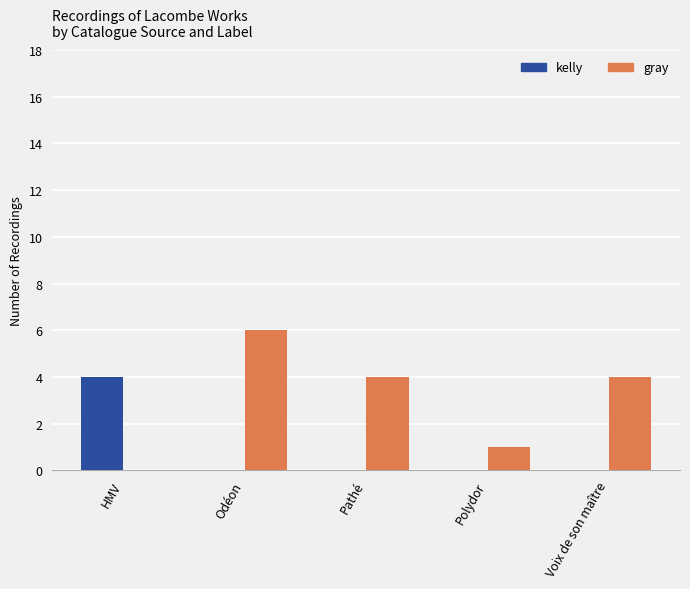

True or false: gray has a value of 6 at Odéon.

True